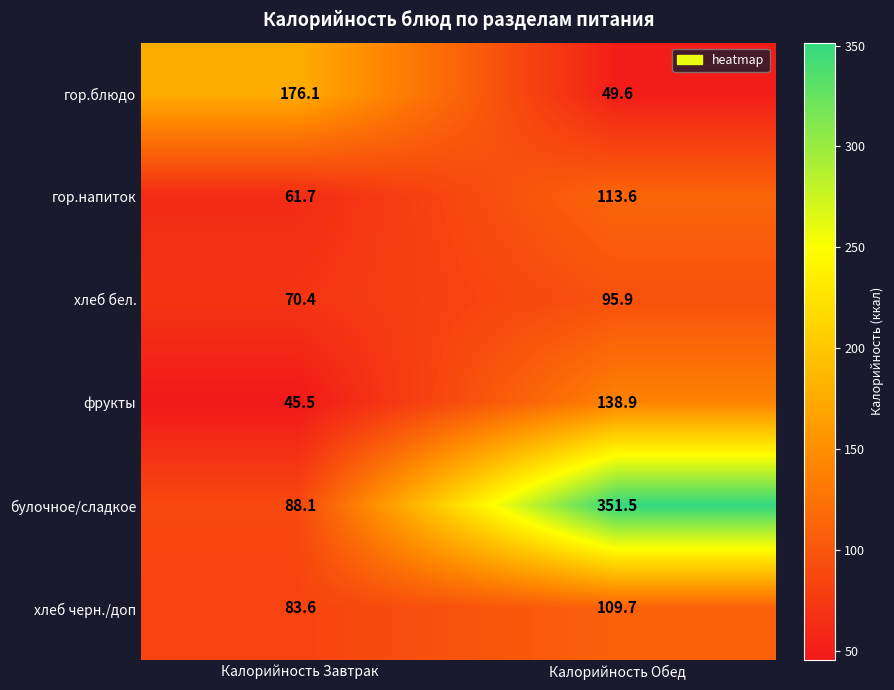

Is the value of булочное/сладкое at Калорийность Обед greater than the value of хлеб черн./доп at Калорийность Обед?

Yes